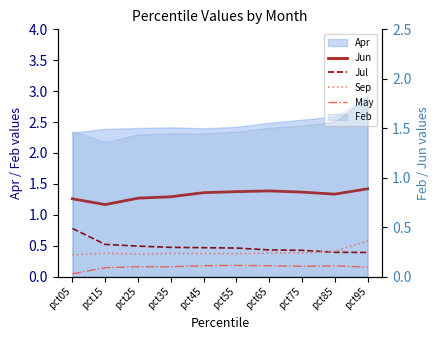

True or false: Jul and May cross at least once.

False